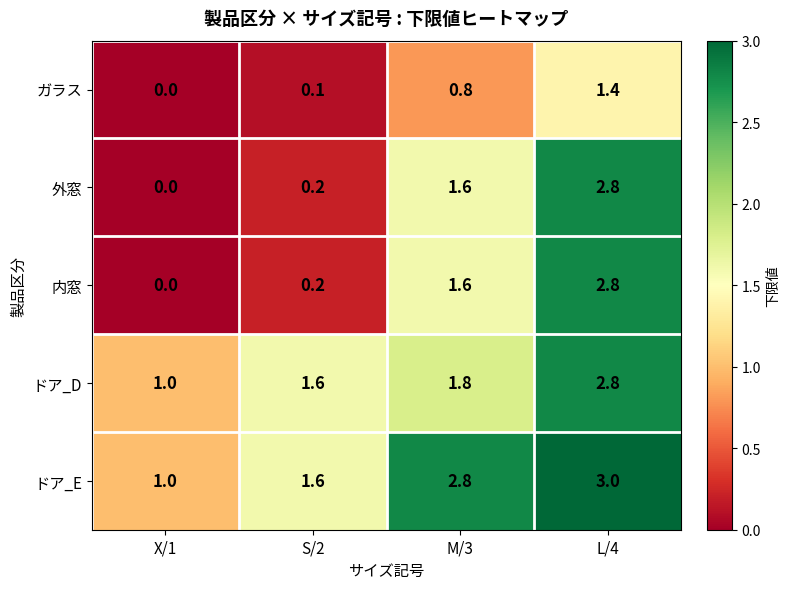

True or false: ドア_D has a value of 2.3 at S/2.

False